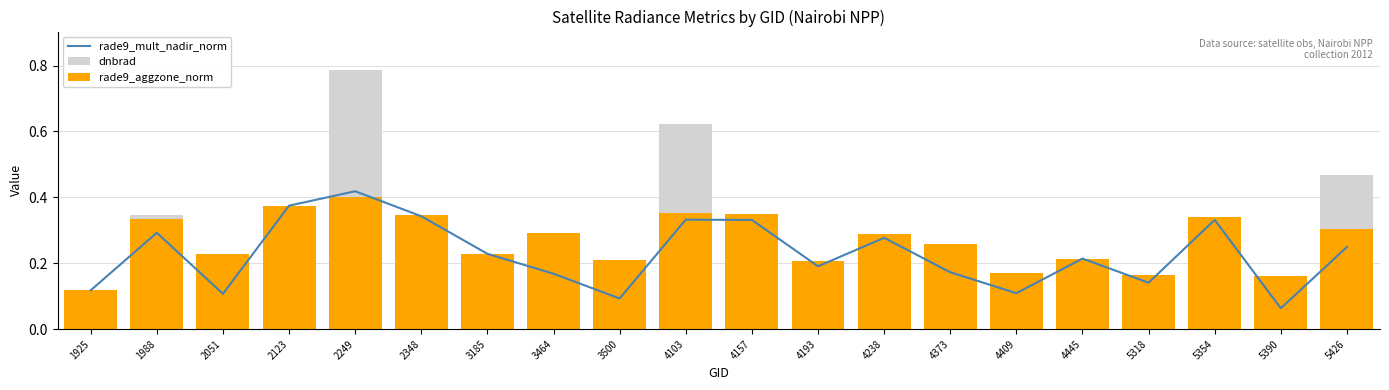

Is the value of dnbrad at 2249 greater than the value of rade9_mult_nadir_norm at 3185?

Yes